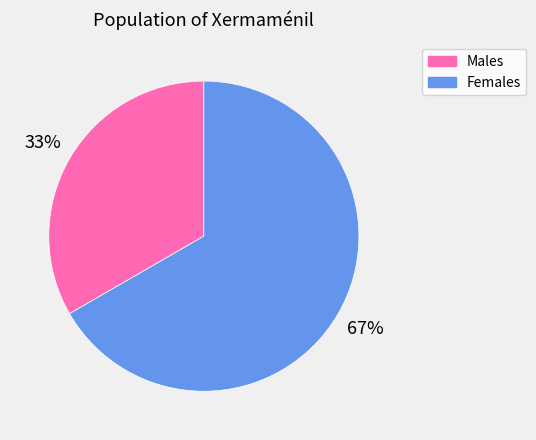

Which category has the biggest portion of the pie?

Females